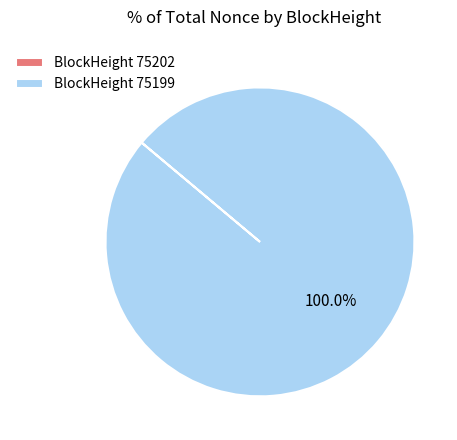

What is the largest slice in the pie chart?

BlockHeight 75199